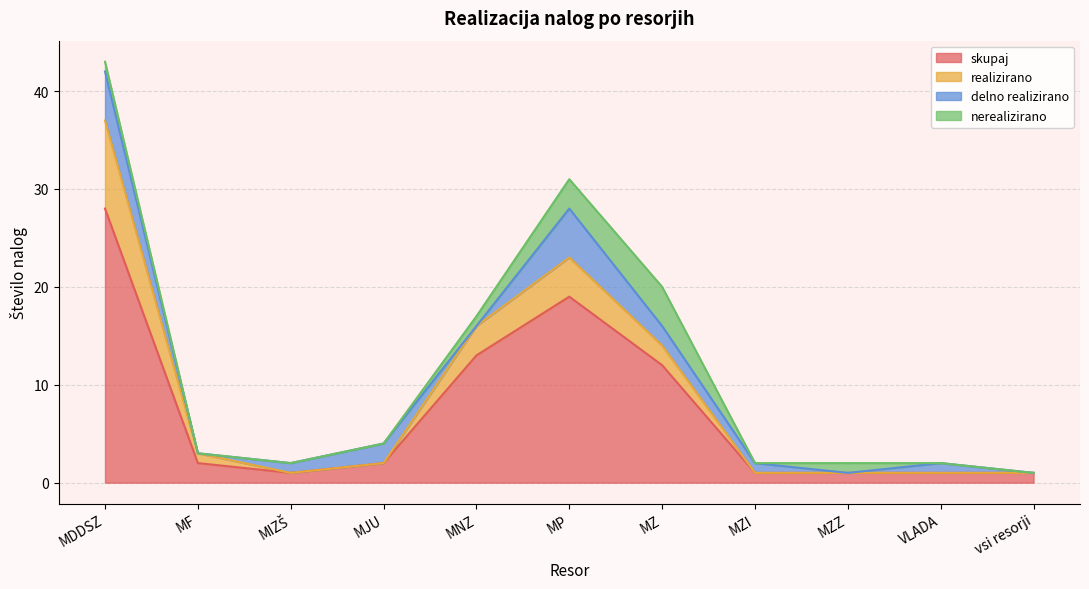

What is the label of the 1st point from the left?

MDDSZ